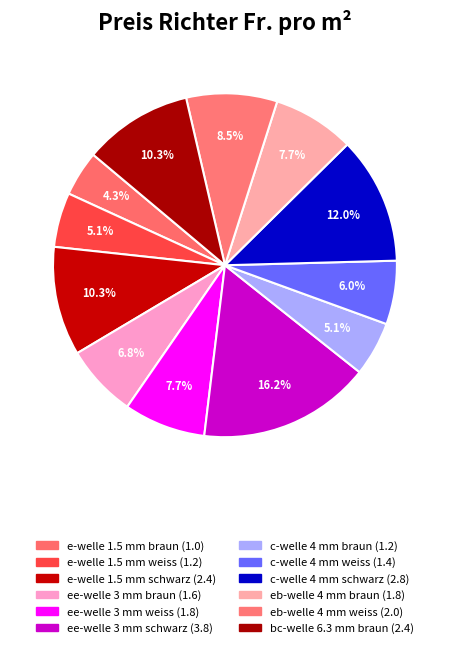

What percentage is the eb-welle 4 mm braun slice, to the nearest percent?

8%